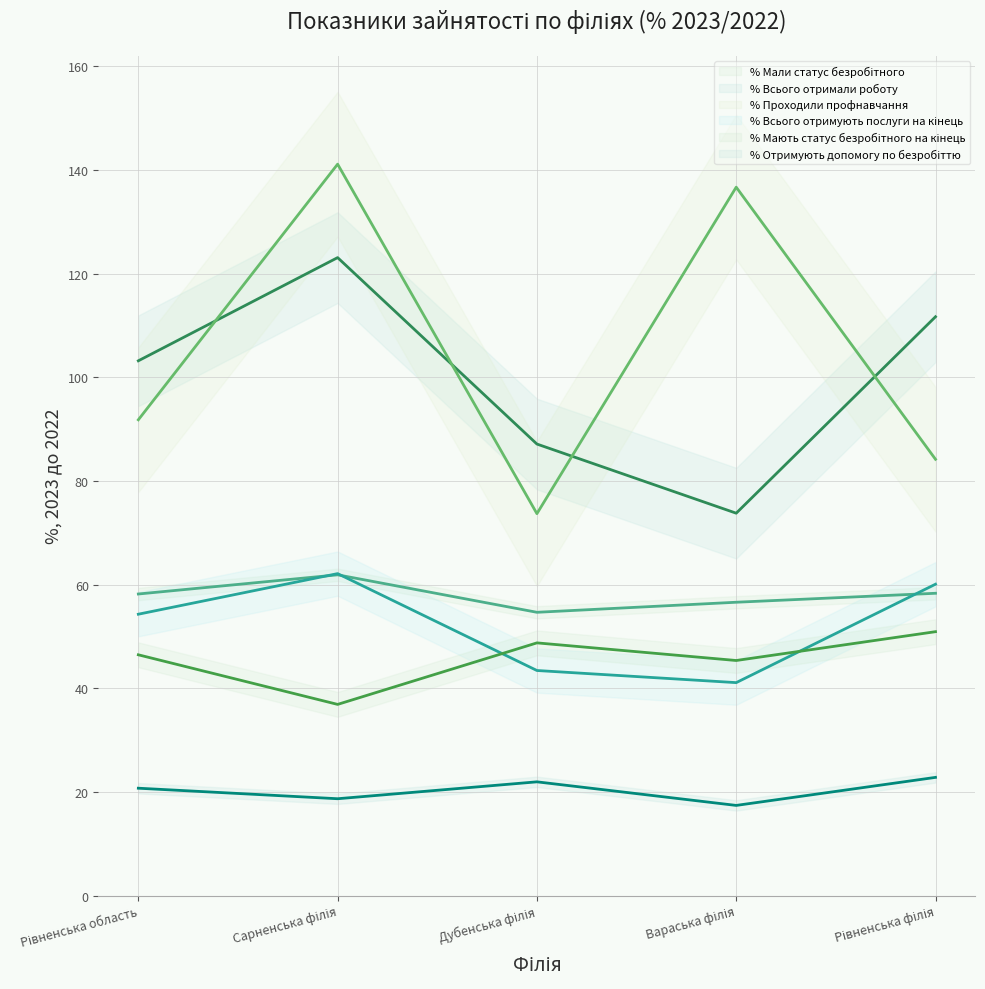

What is the label of the 4th point from the right?

Сарненська філія